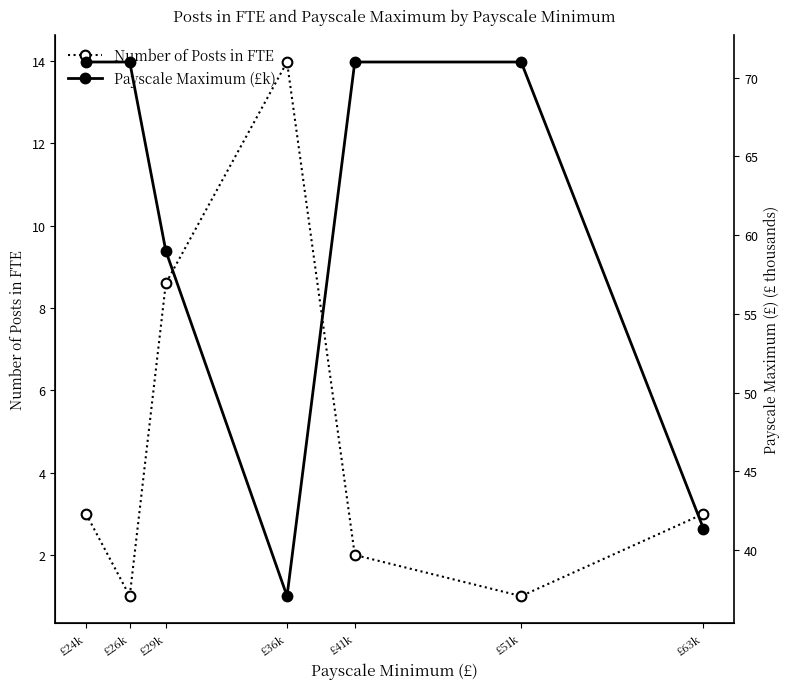

How many data points does each series have?

7